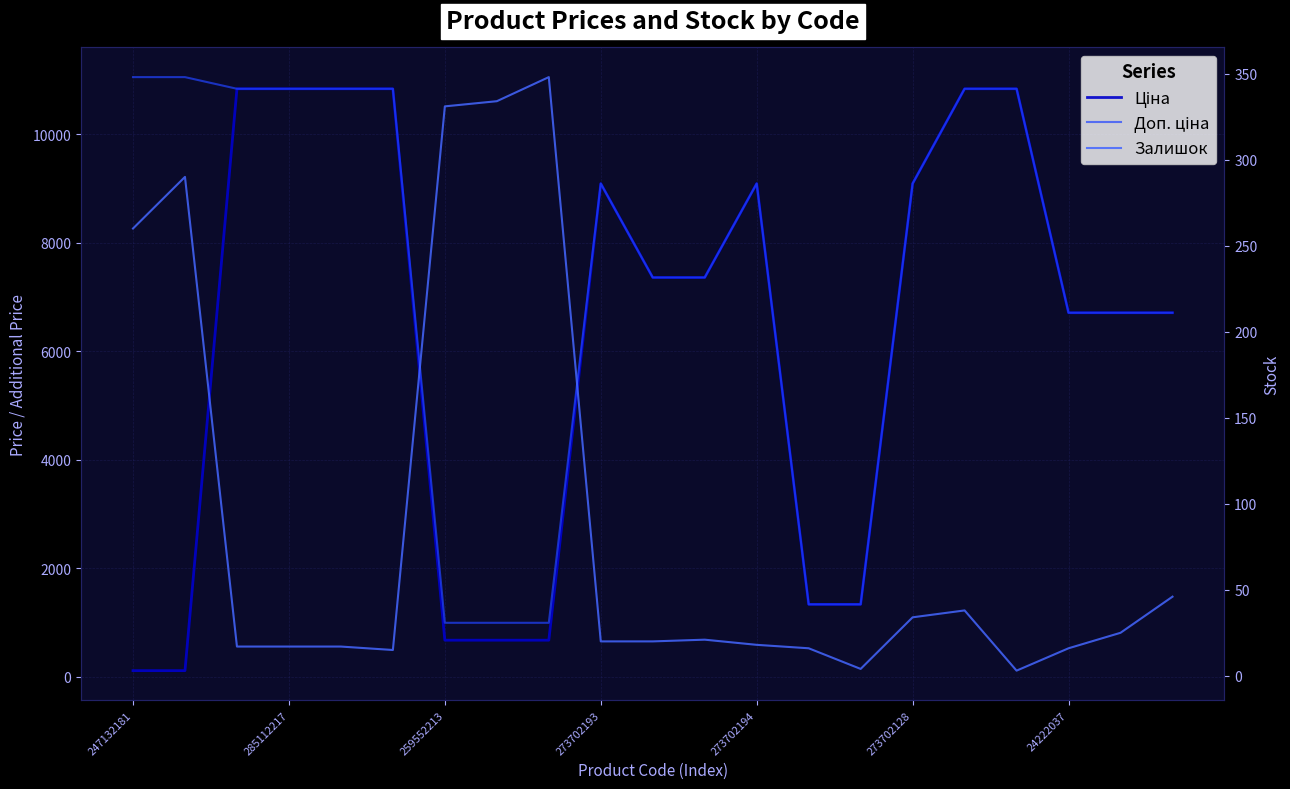

What is the maximum value for Доп. ціна?

11055.0